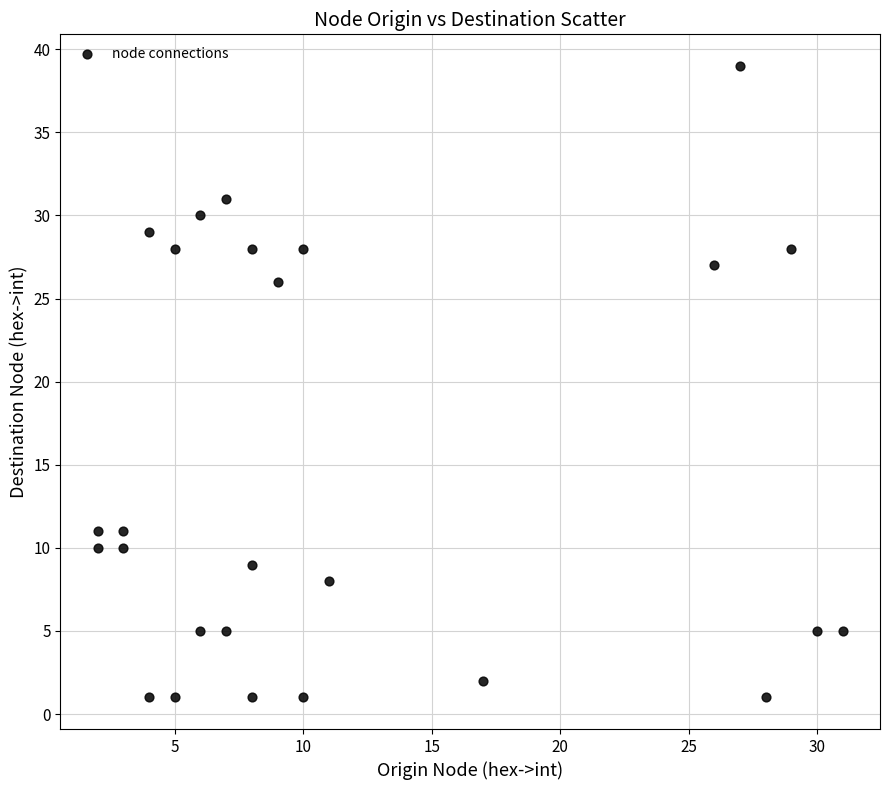

What is the range of Y values (max minus min)?

38